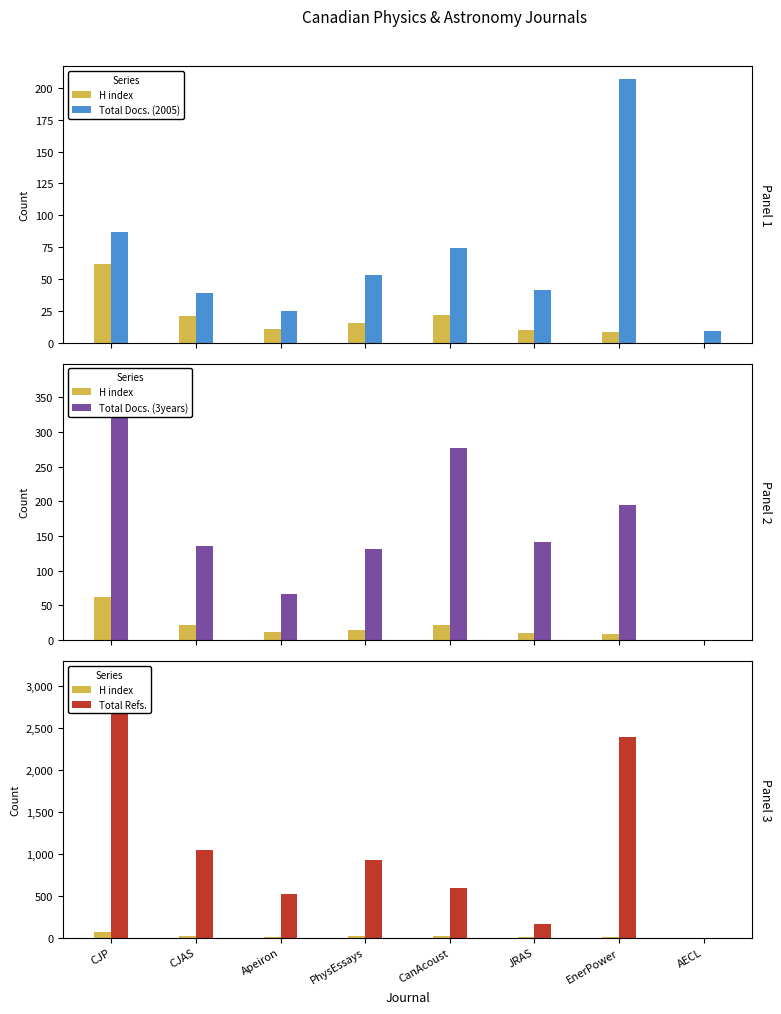

What is the approximate value of H index at CJAS?

21